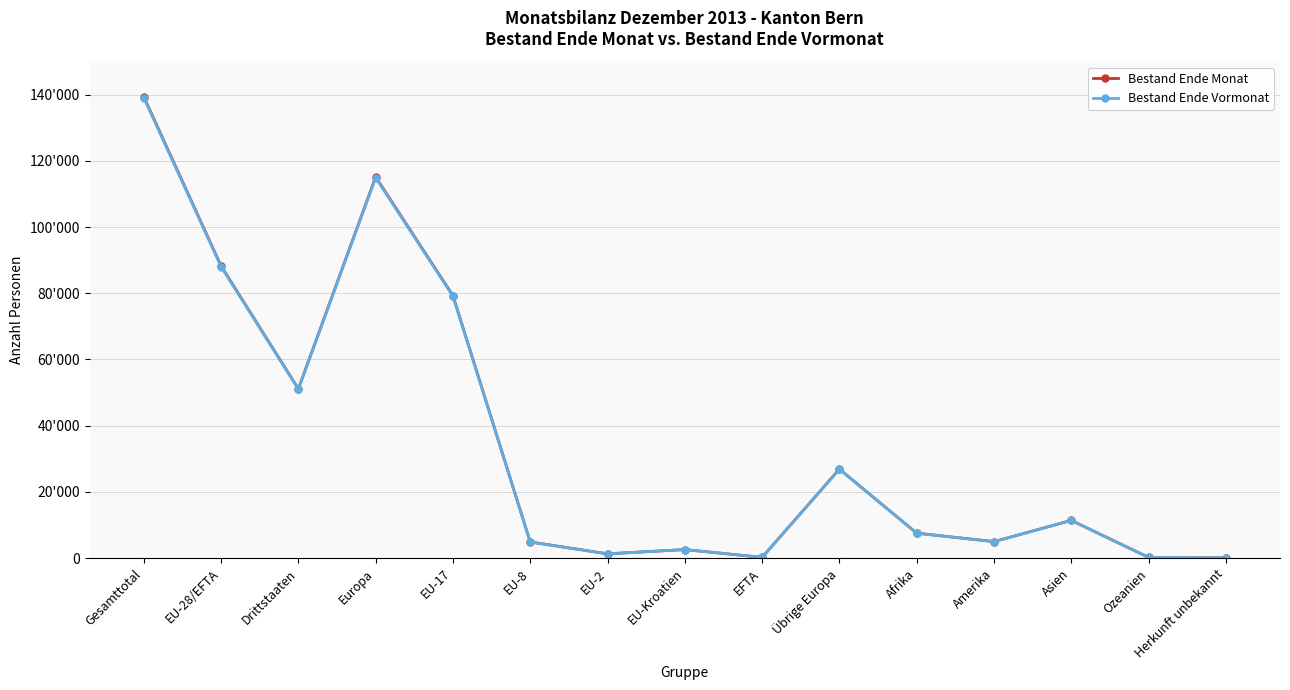

What is the maximum value shown in the chart?

139360